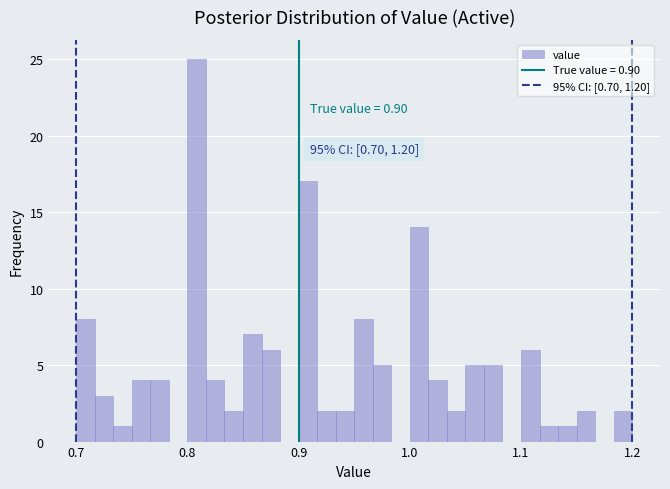

Around what value on the x-axis is the tallest bar? Give the approximate position of its centre, as read against the axis.

0.81